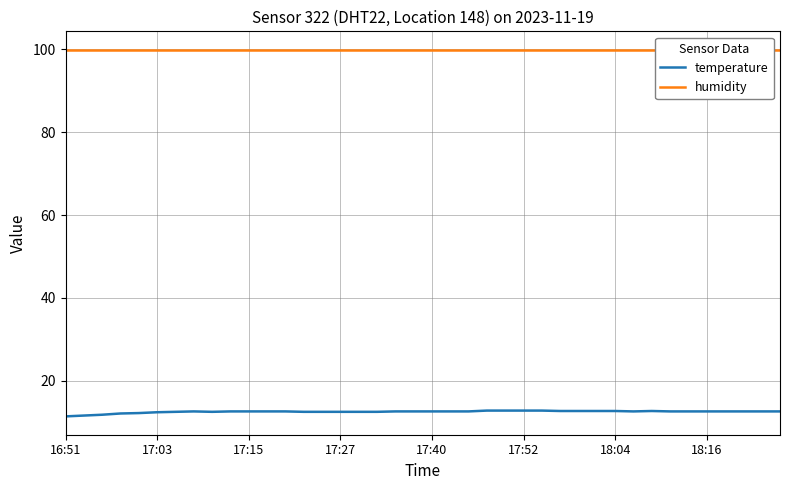

What is the approximate value of humidity at 13?

99.9